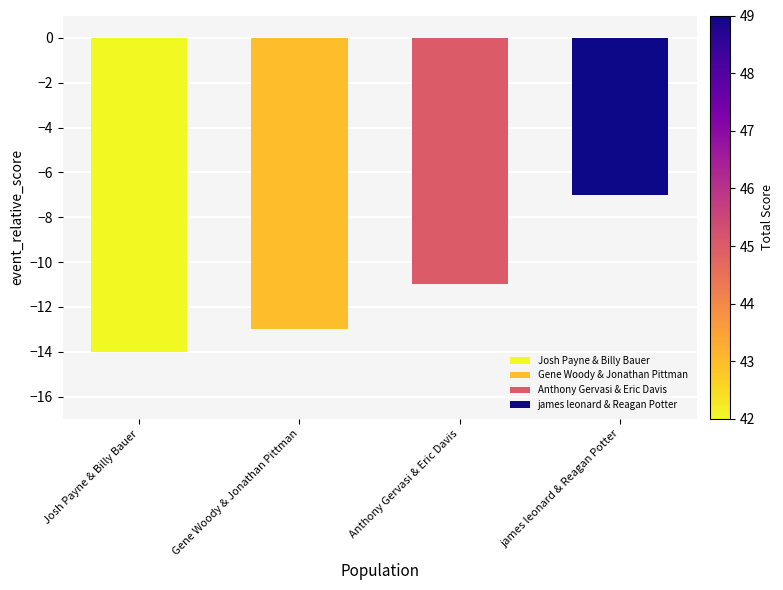

Reading left to right, transcribe all the data shown in this chart.

-14	-13	-11	-7